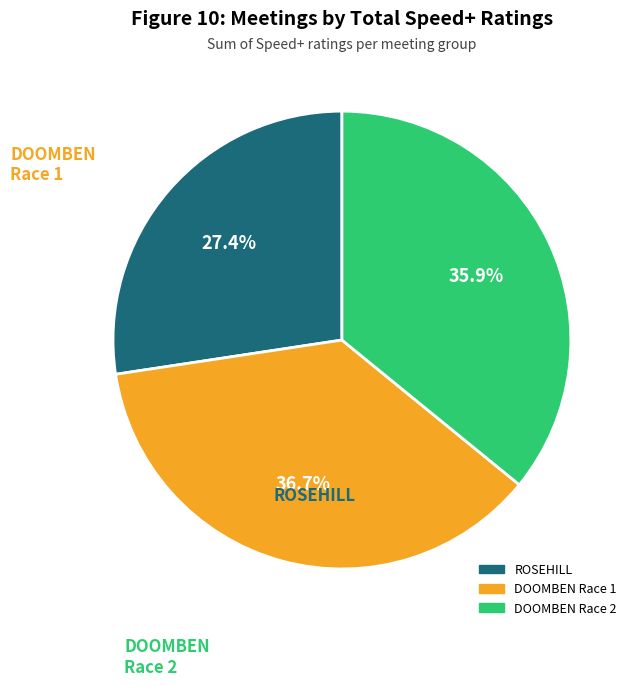

Is there a majority slice in this chart?

No